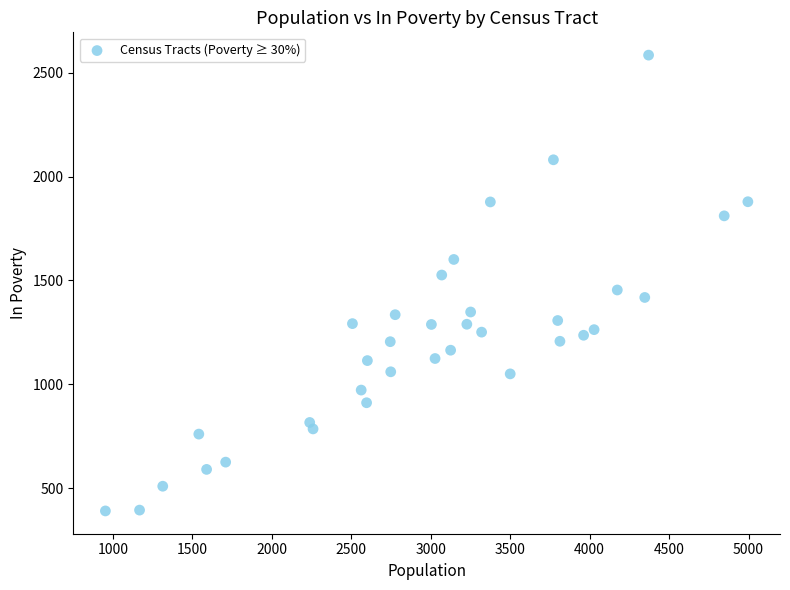

What is the range of X values (max minus min)?

4044